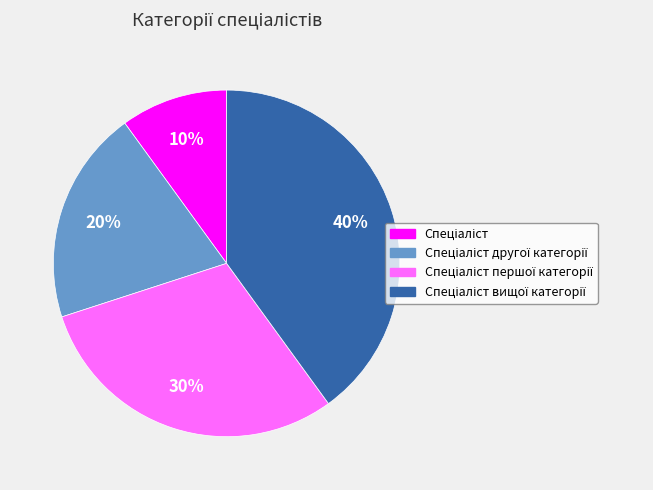

To the nearest percent, what is the average slice percentage?

25%